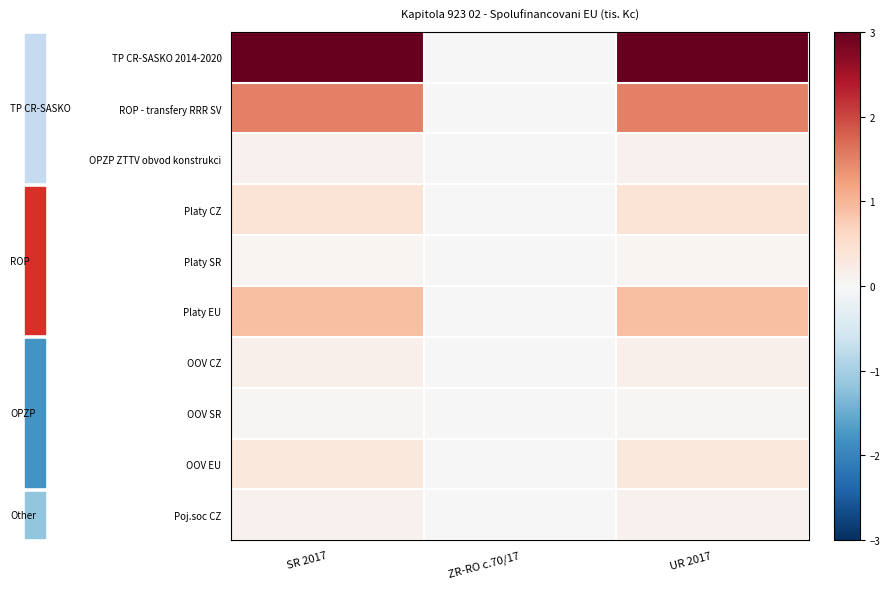

Rank the series by their maximum value, from lowest to highest.

OOV SR, Platy SR, OPZP ZTTV obvod konstrukci, Poj.soc CZ, OOV CZ, OOV EU, Platy CZ, Platy EU, ROP - transfery RRR SV, TP CR-SASKO 2014-2020